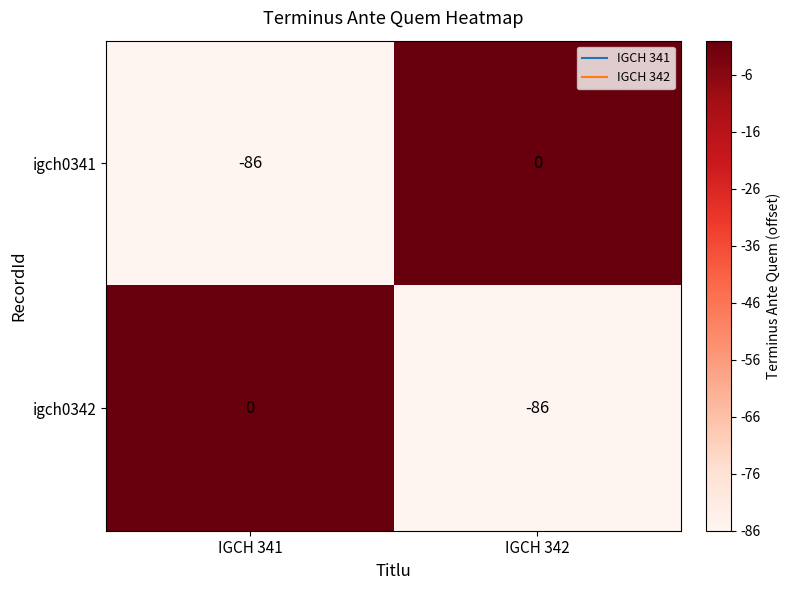

What is the average value of the igch0342 series?

-43